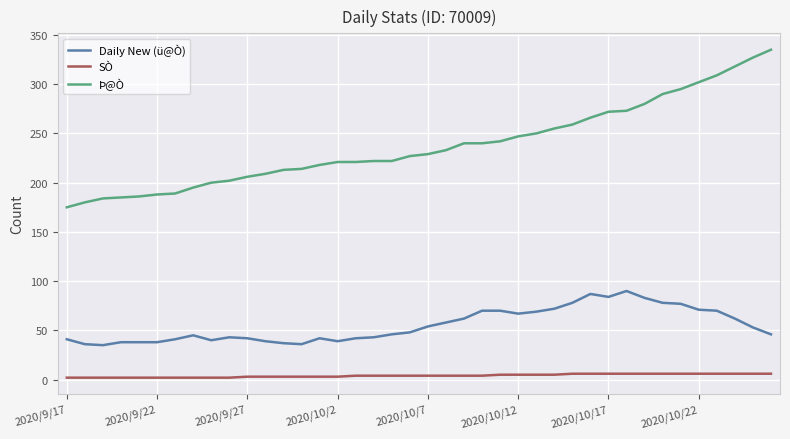

What is the difference between the maximum and minimum values in the Daily New (ü@Ò) series?

55